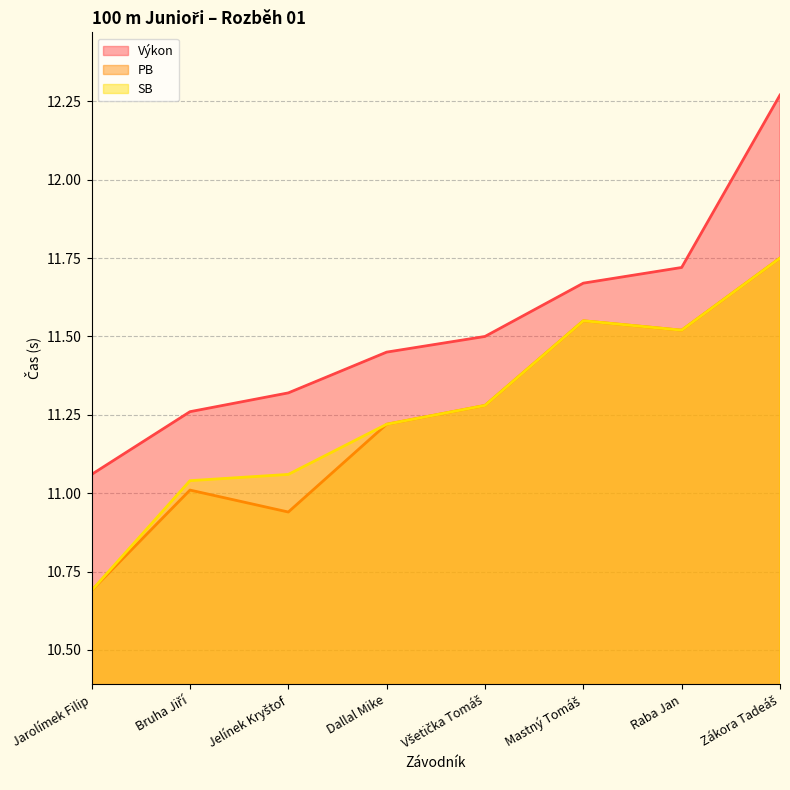

What position from the left is Všetička Tomáš?

5